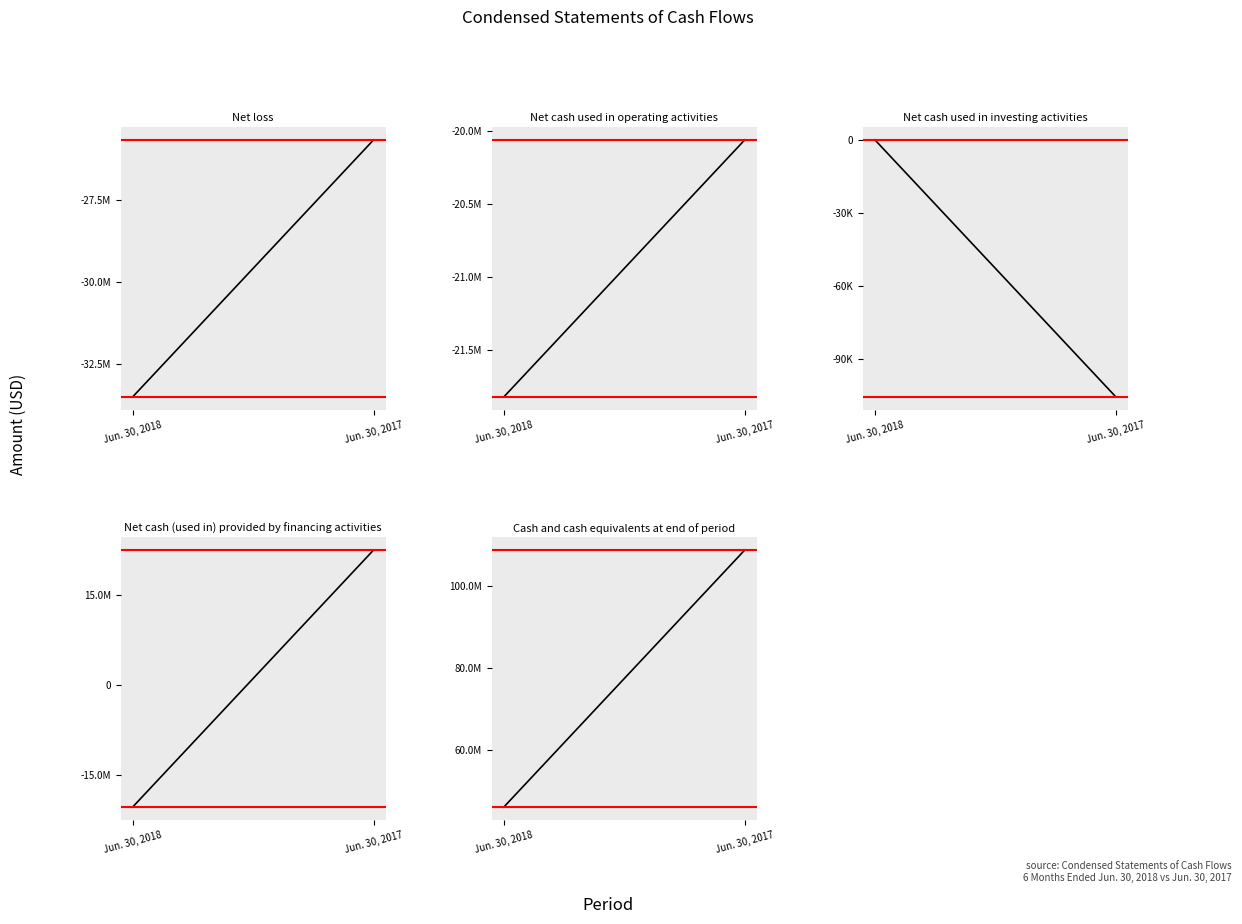

Which series has the widest spread of values?

Cash and cash equivalents at end of period